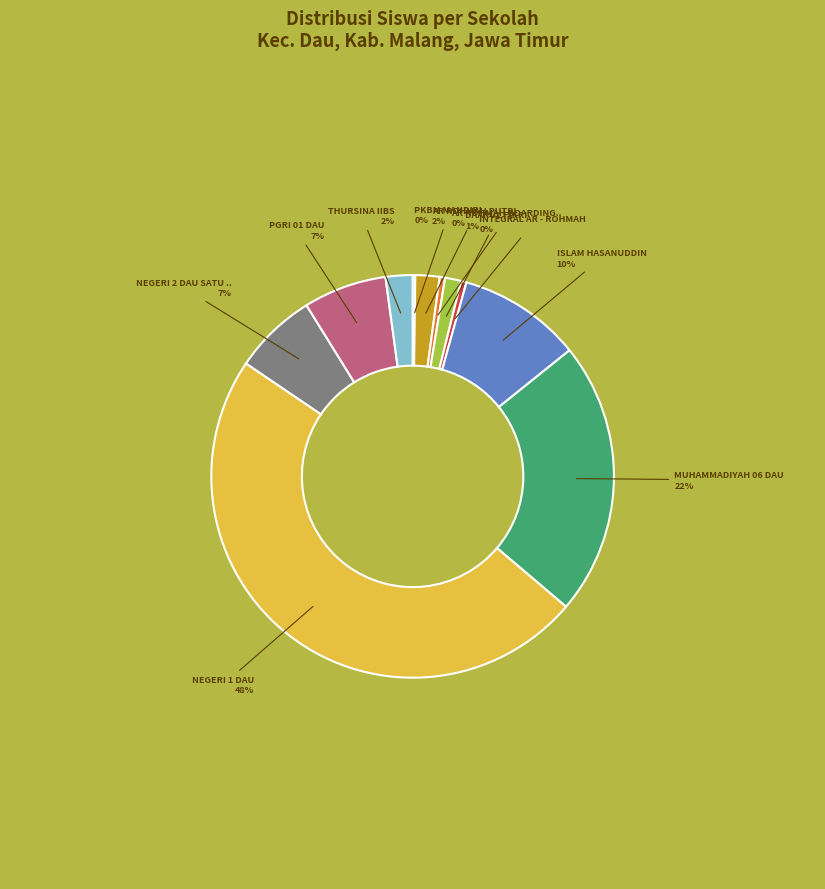

Is there any slice that represents more than half of the pie?

No